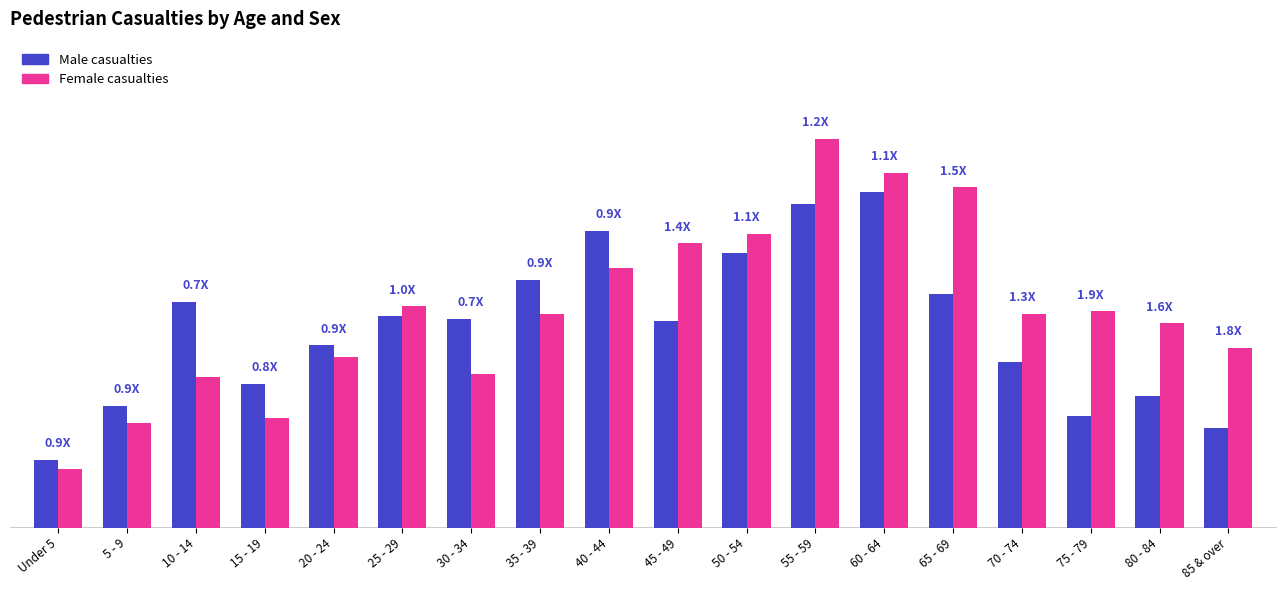

At which category is the sum across all series the highest?

55 - 59